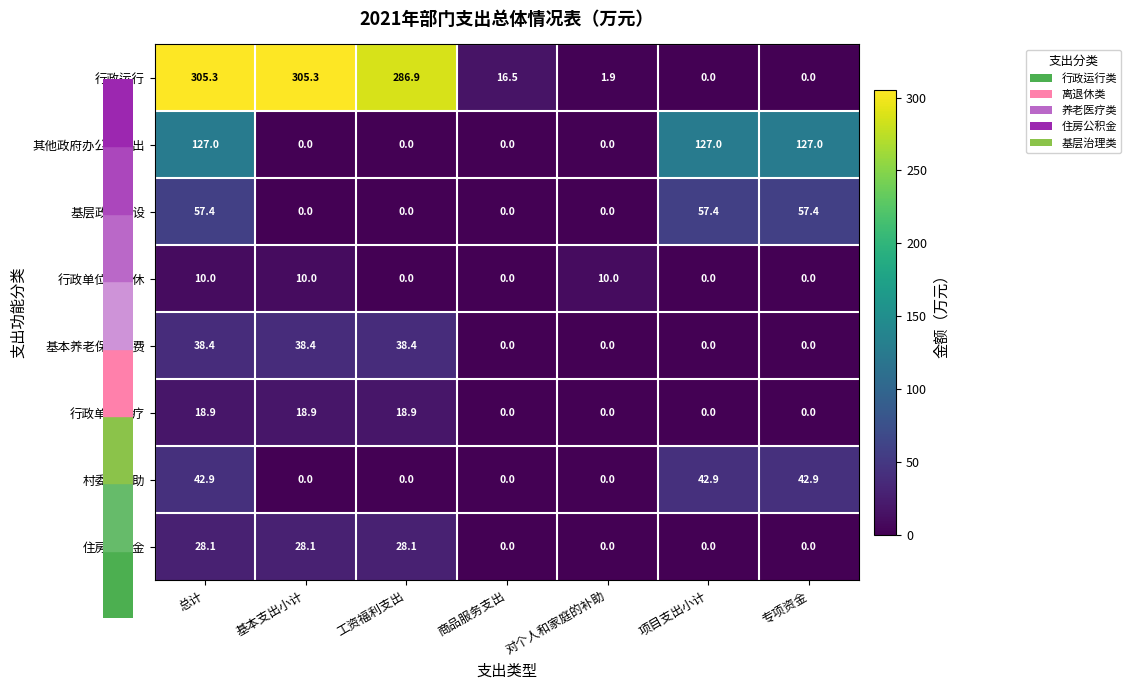

True or false: 基本养老保险缴费 has a value of -19.2 at 项目支出小计.

False